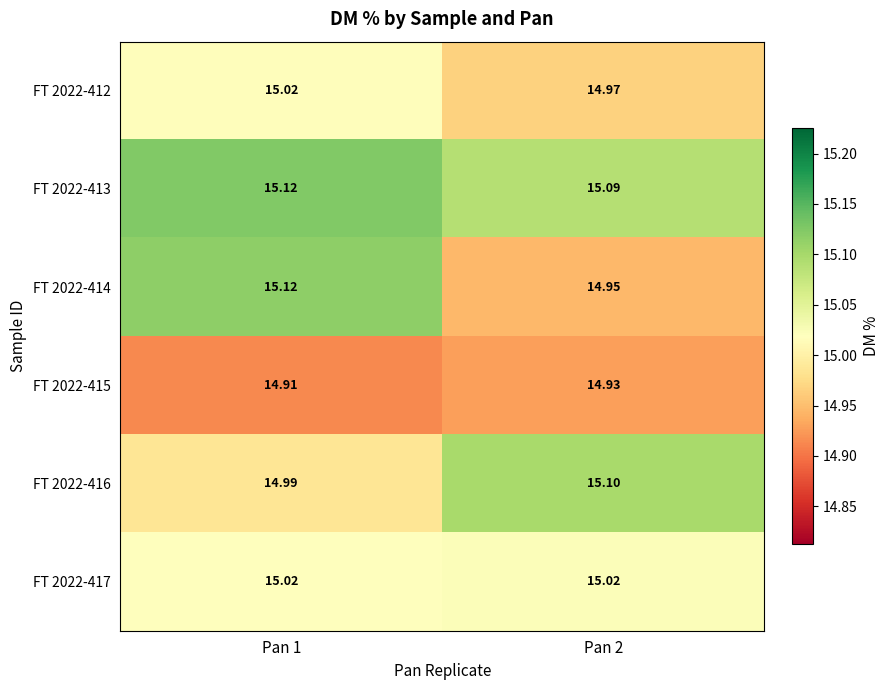

At how many categories does at least one series exceed 15?

2